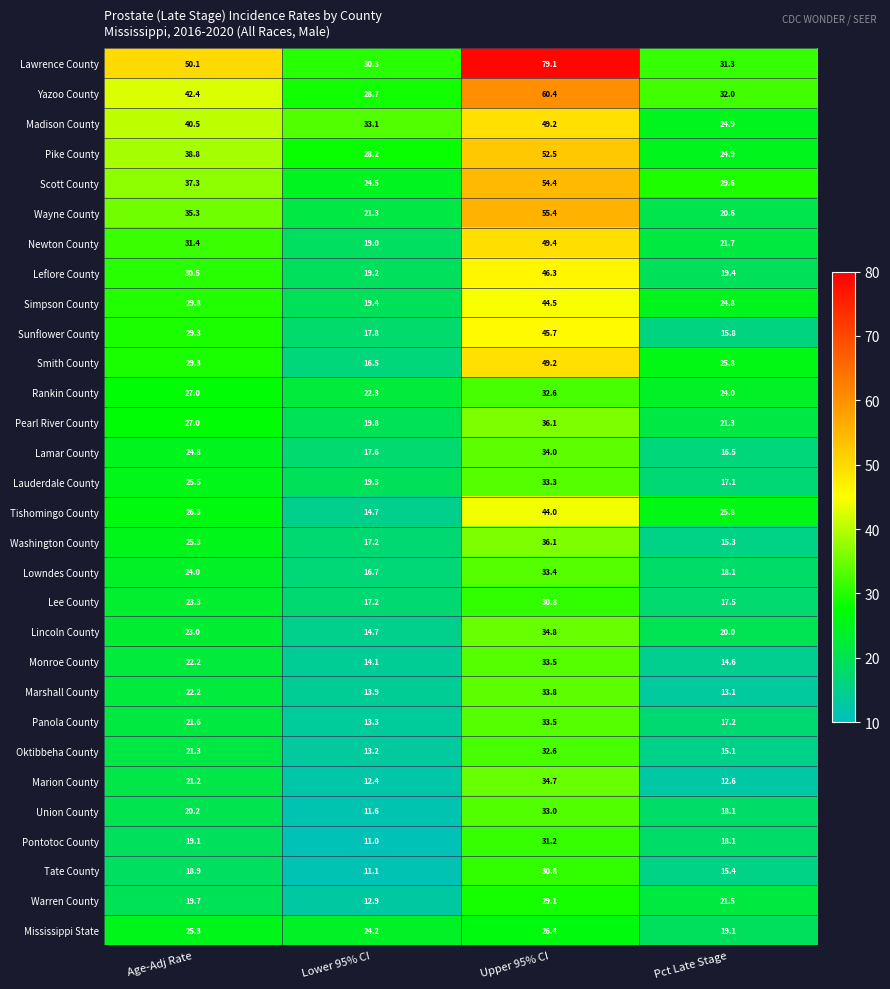

Which series has the widest spread of values?

Lawrence County